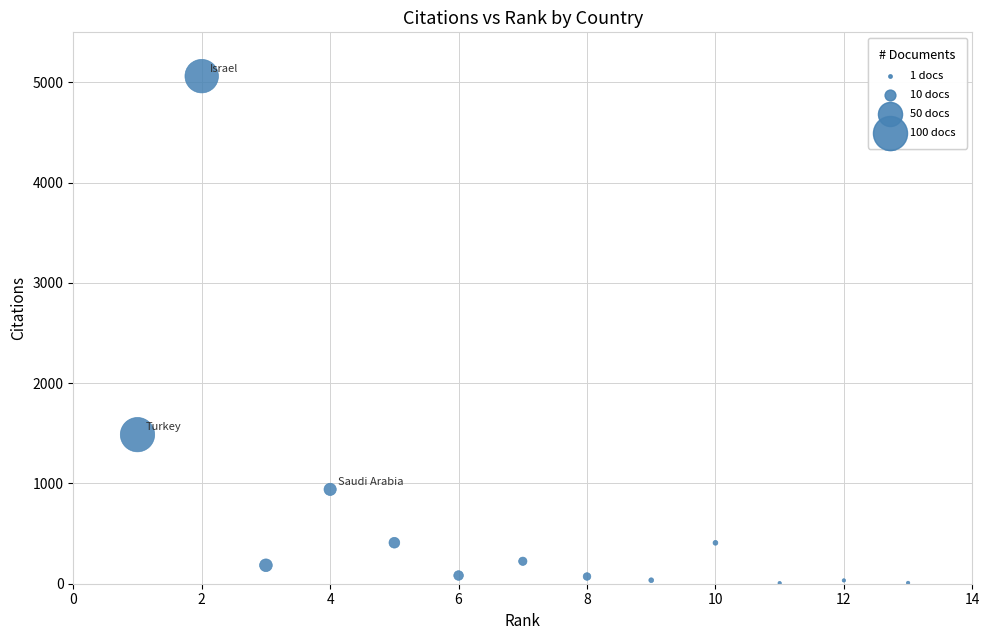

What Y value in the scatter plot is closest to 2534?

1487